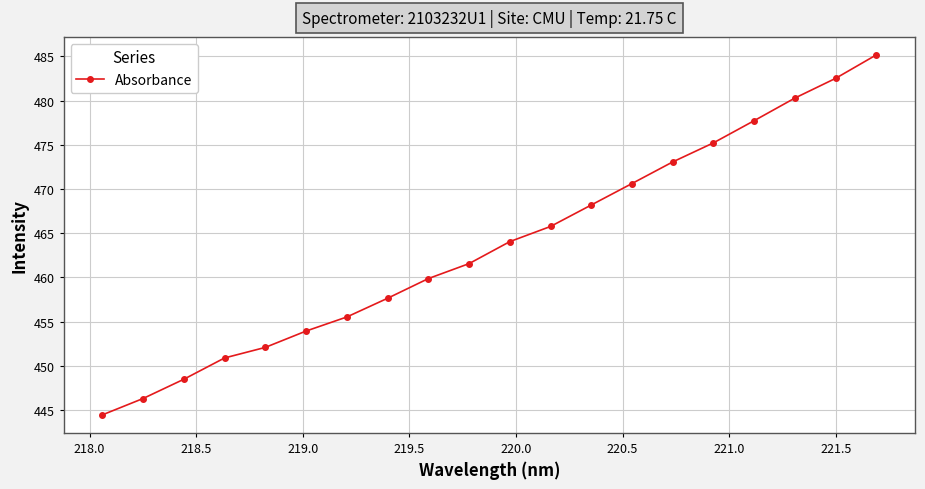

What is the sum of all values?

9273.4